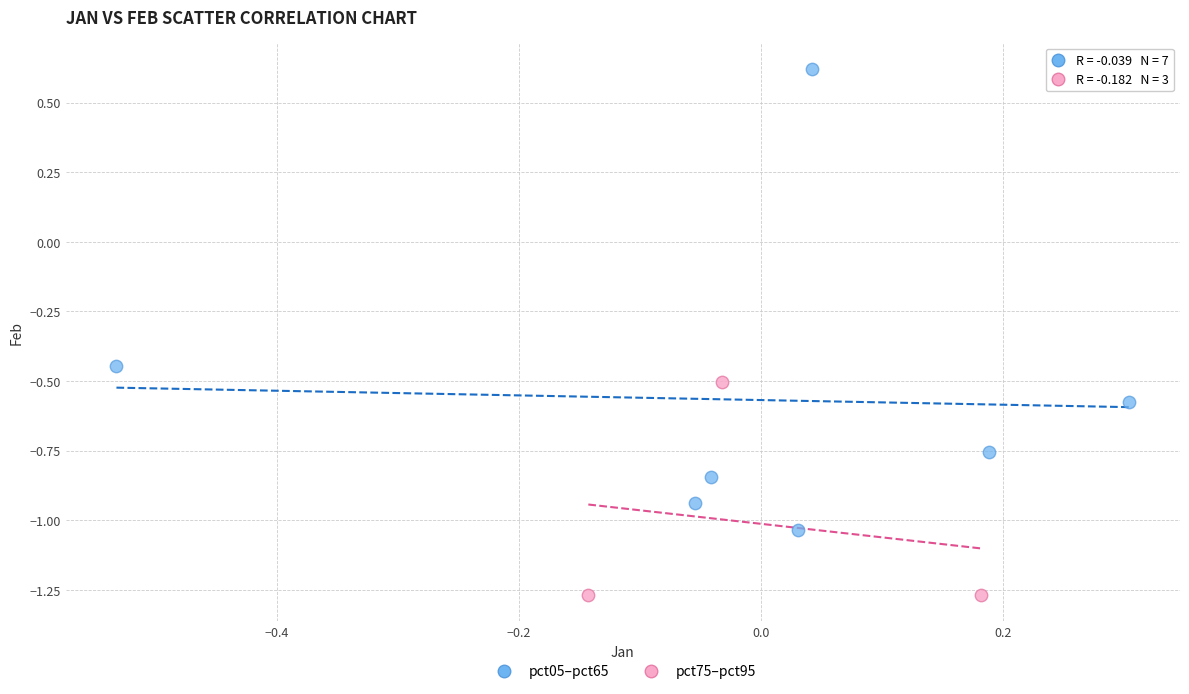

What are all the series names shown in the legend?

pct05–pct65, pct75–pct95